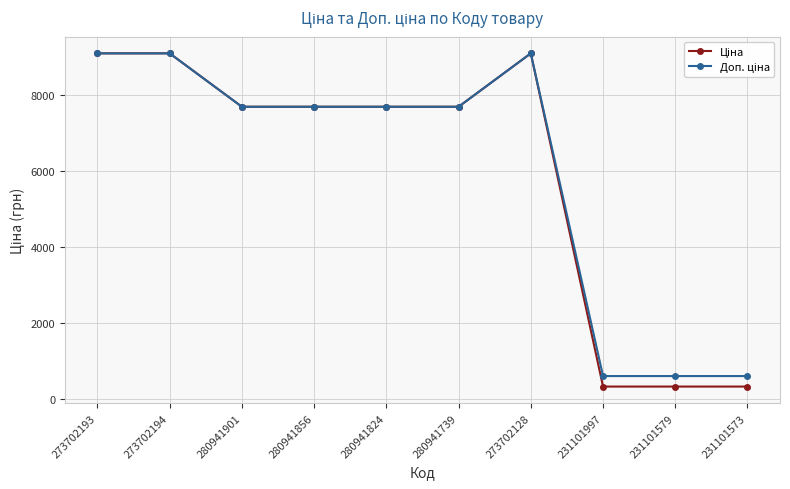

What is the maximum value shown in the chart?

9092.0